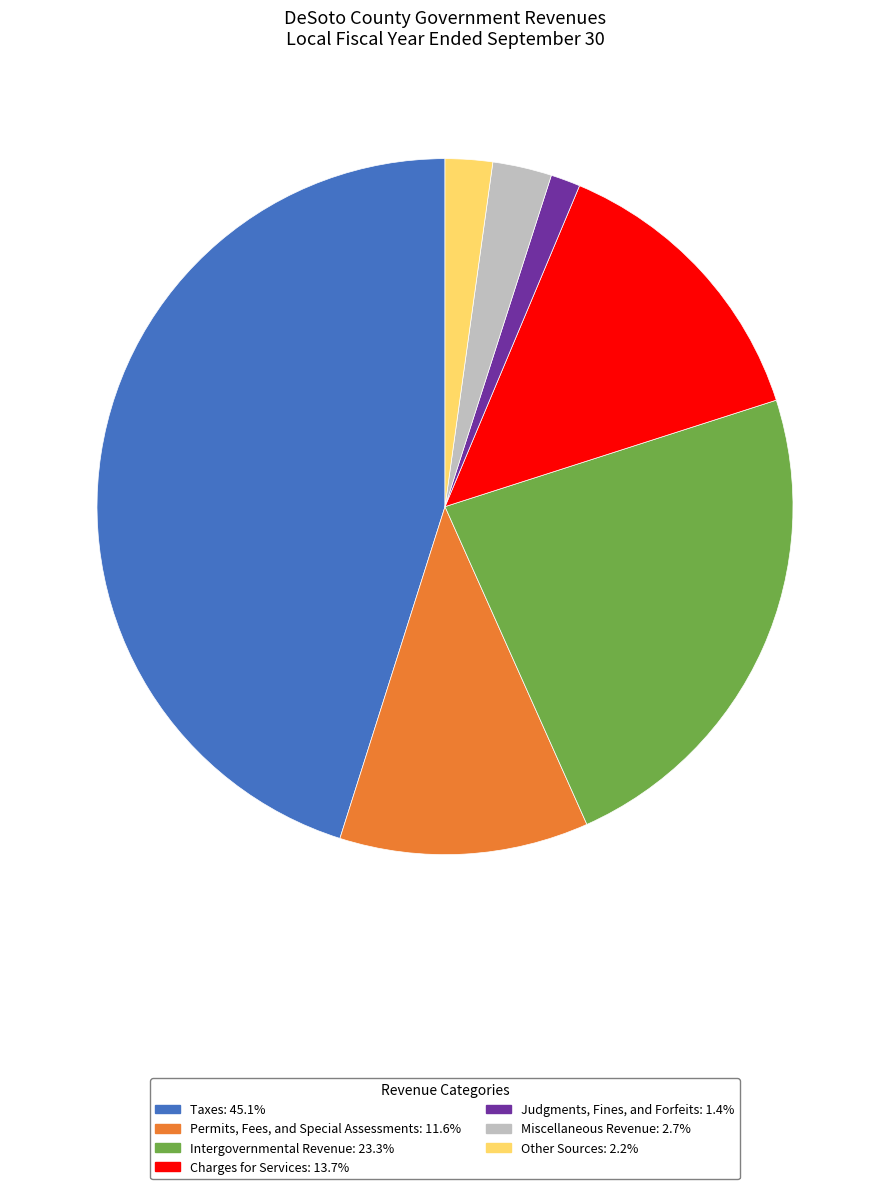

Is the sum of Other Sources: 2.2% and Taxes: 45.1% greater than half?

No